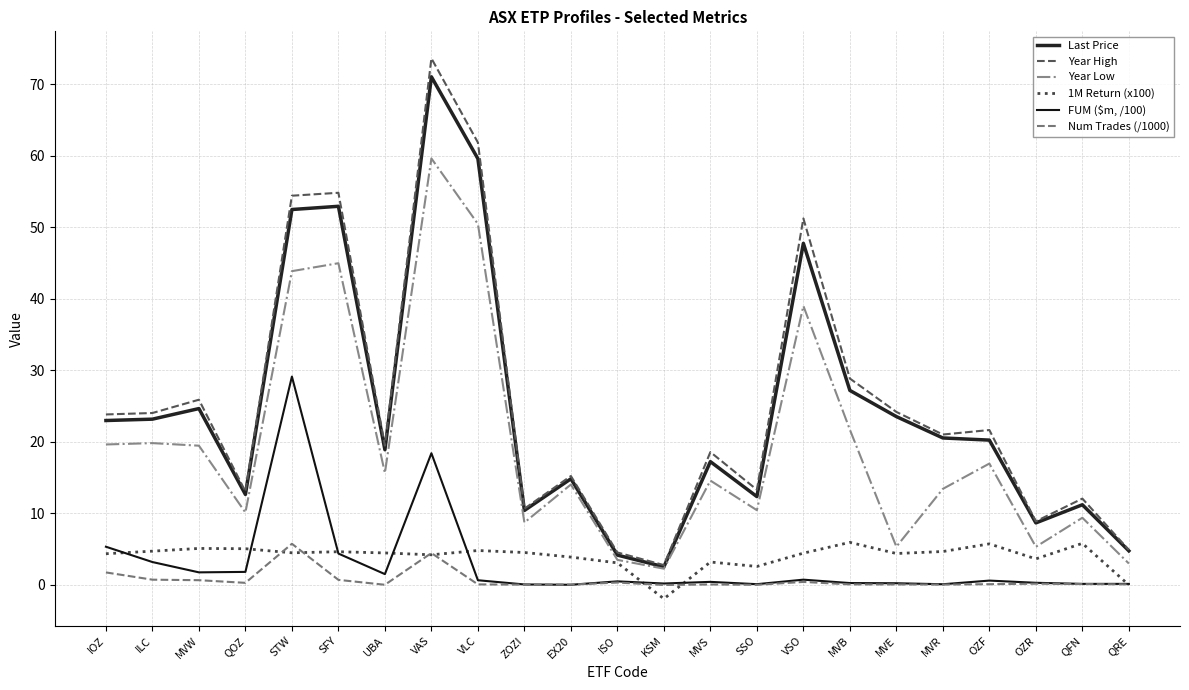

What is the total value across all series at UBA?

60.1